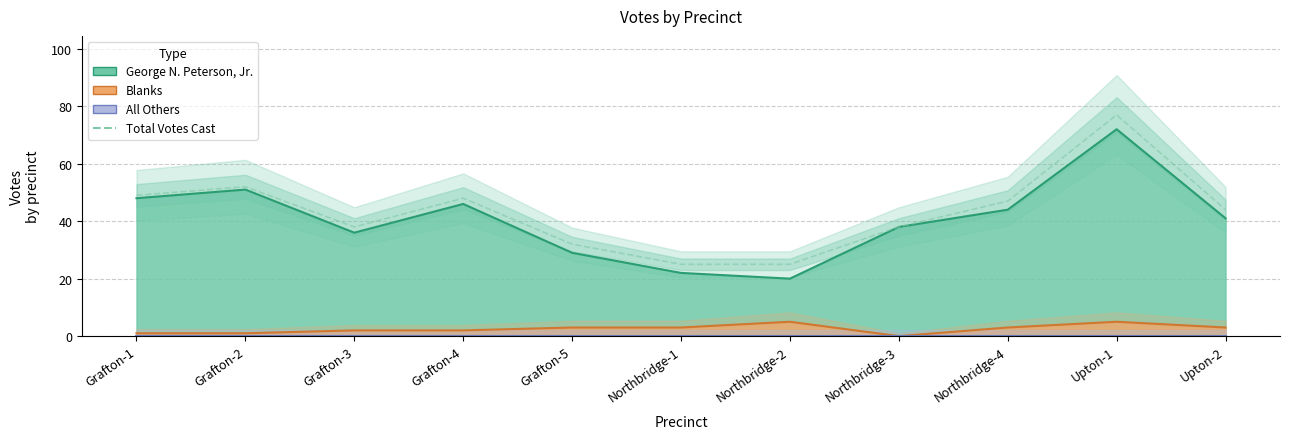

True or false: the data shows 78 at Grafton-4.

False